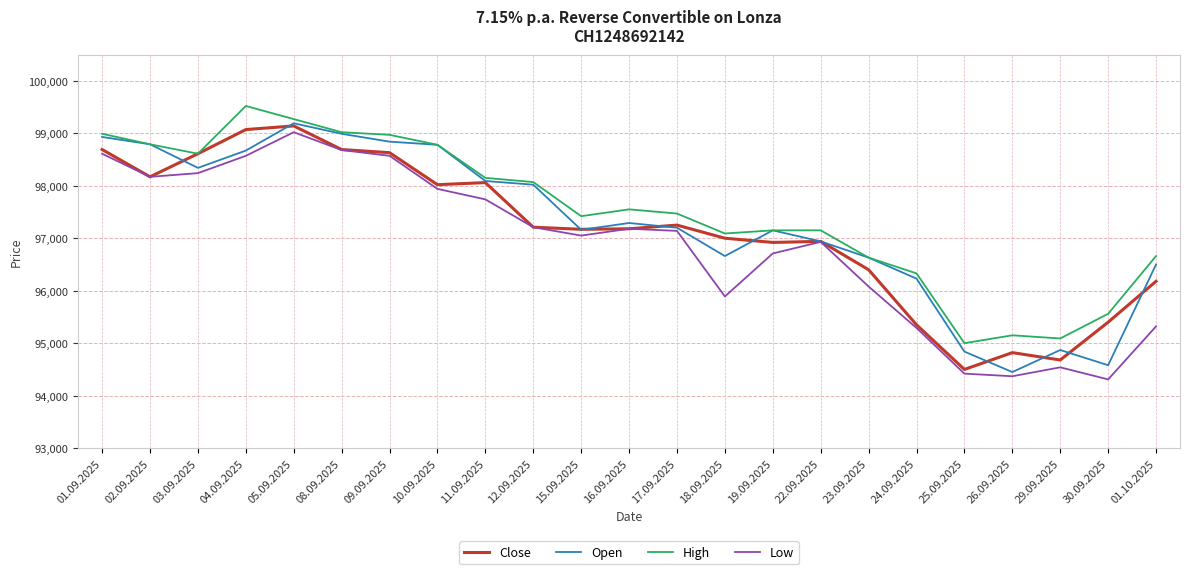

What is the difference between the maximum and minimum values in the Low series?

4710